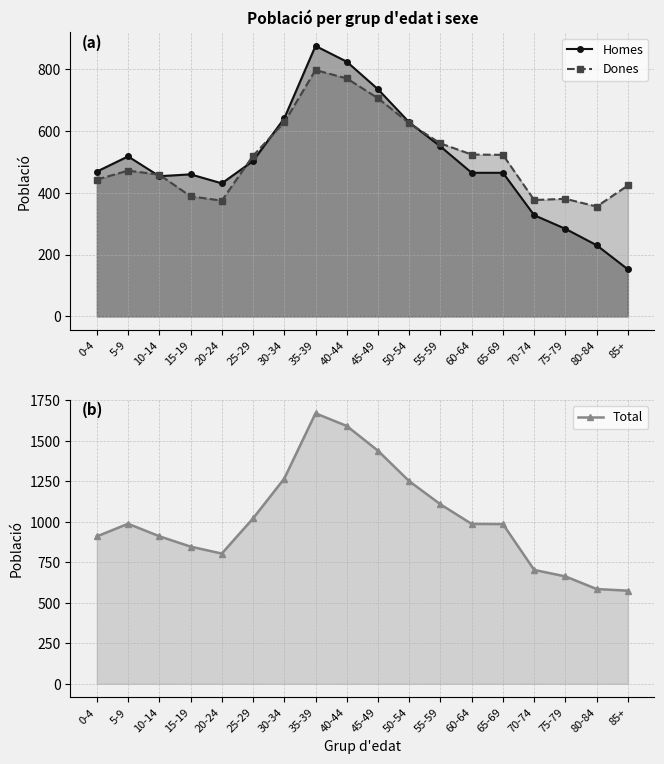

True or false: Total has a value of 1670 at 35-39.

True